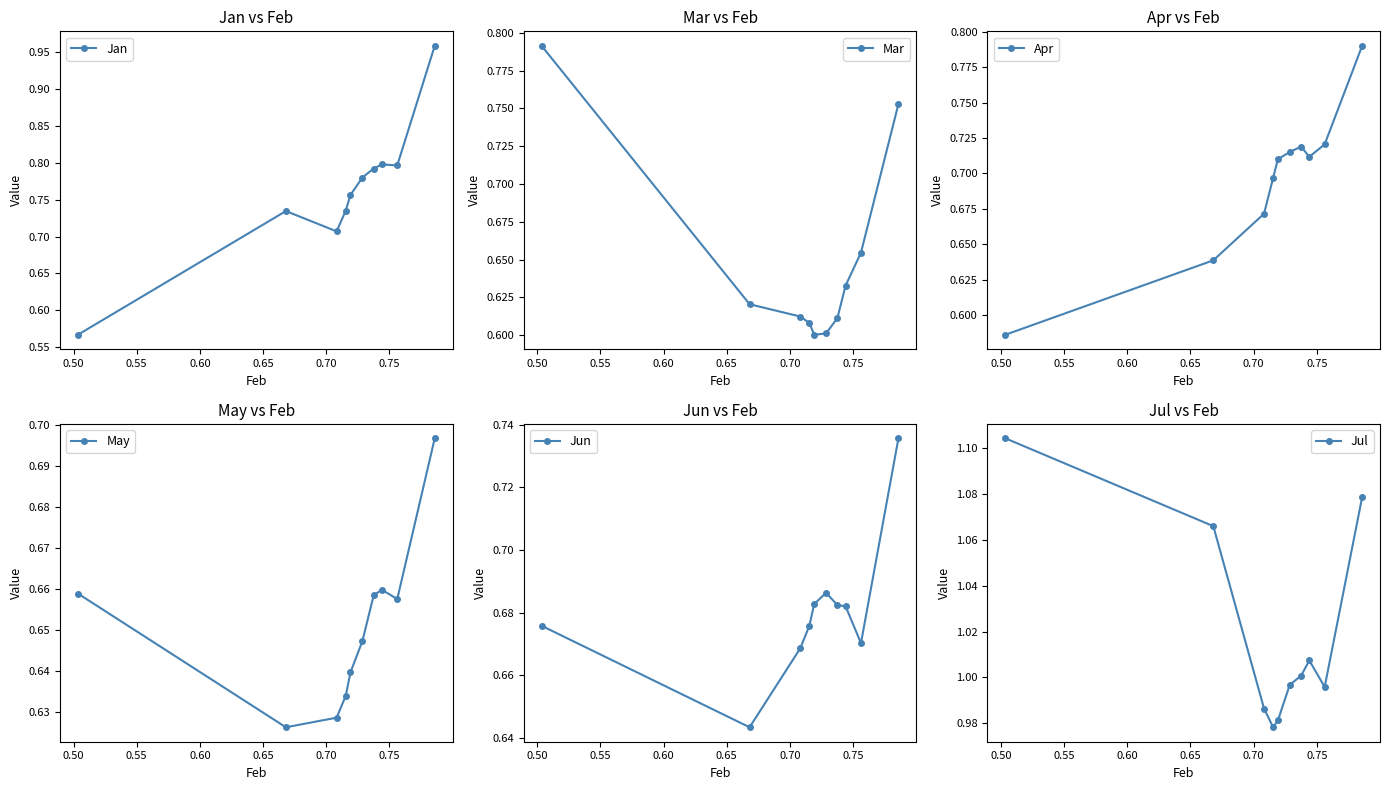

How many interior local valleys does the Mar series have?

1